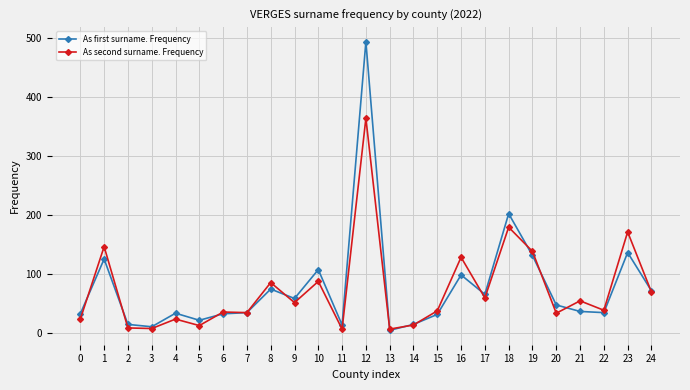

Rank the series by their maximum value, from highest to lowest.

As first surname. Frequency, As second surname. Frequency